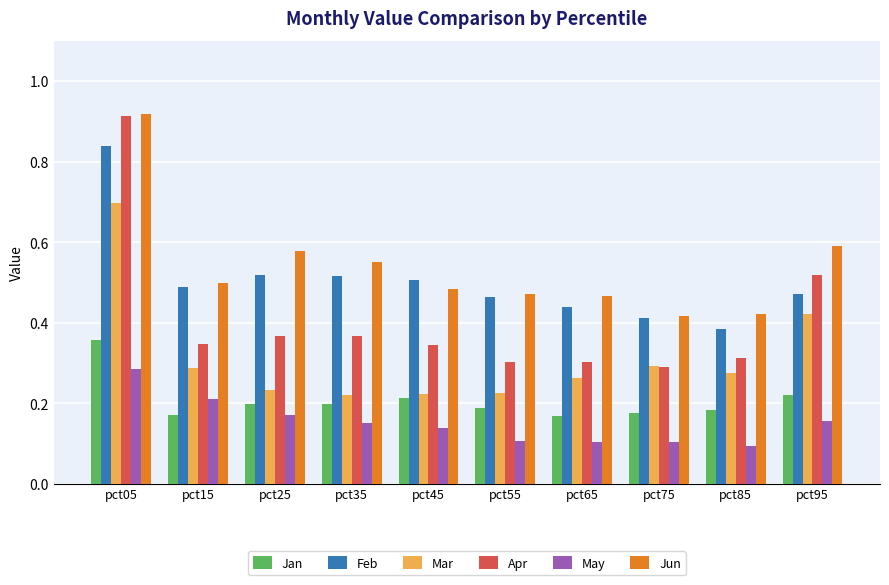

Count the Jan values in the range 0 to 1.

10